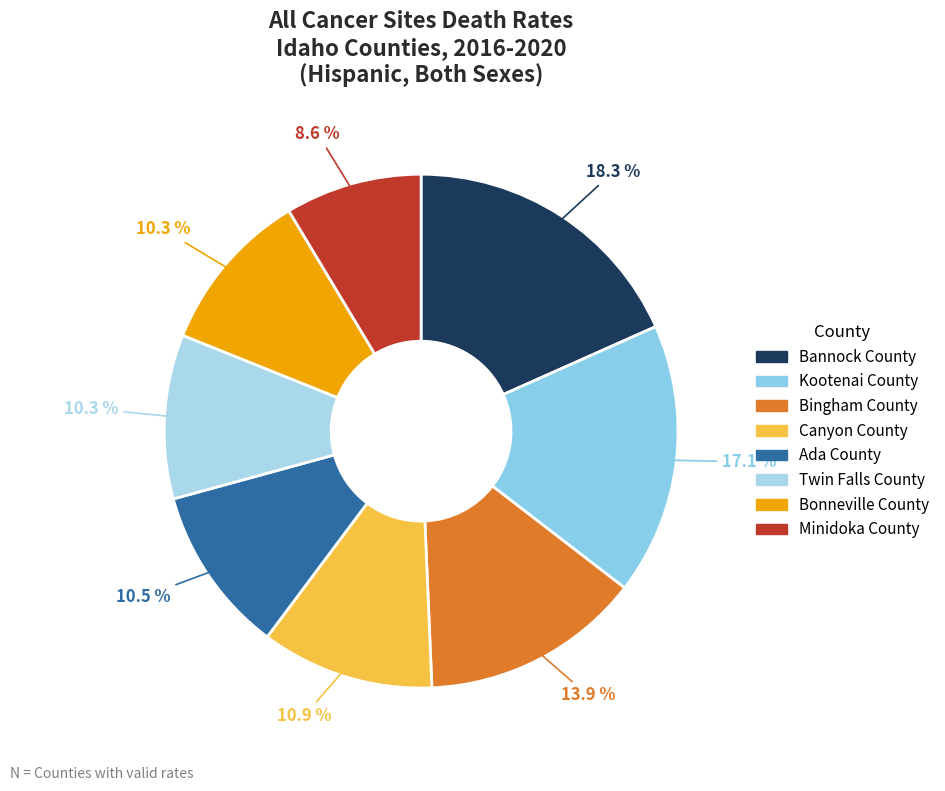

How many segments does this pie chart have?

8